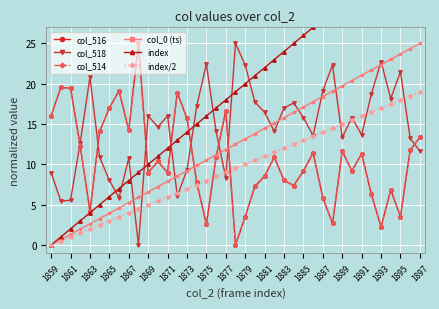

Which series ends up on top after the final intersection of index and col_518?

index